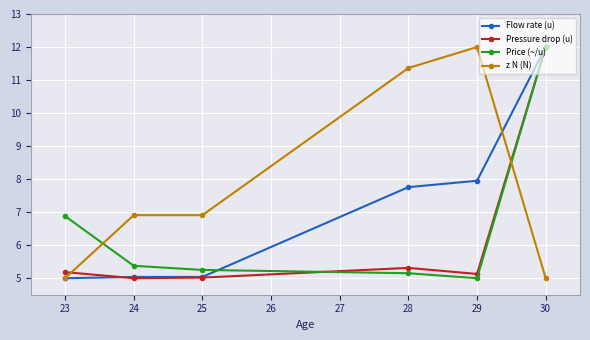

True or false: z N (N) and Price (~/u) intersect in this chart.

True